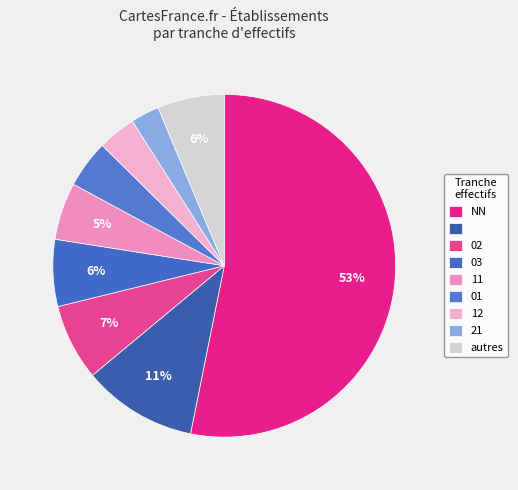

Count the number of slices in the pie.

9